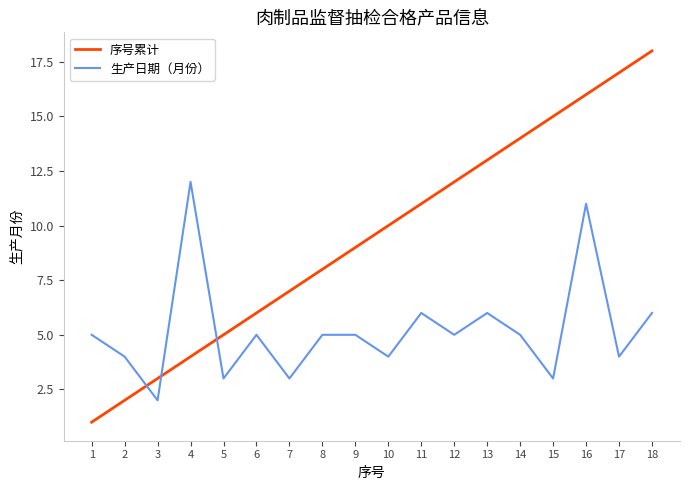

True or false: 生产日期（月份） and 序号累计 cross at least once.

True